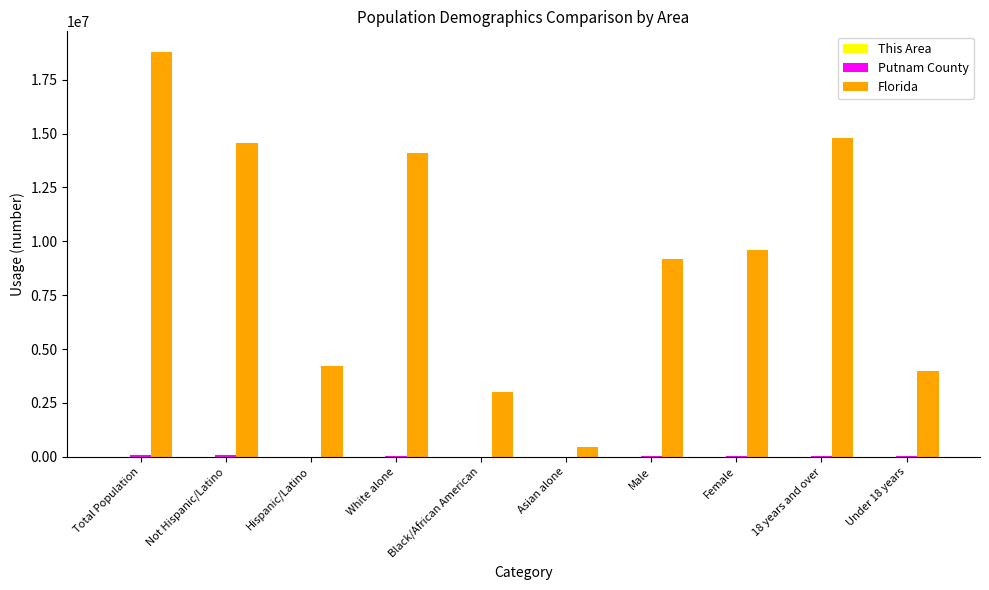

Count the number of data series in this chart.

3